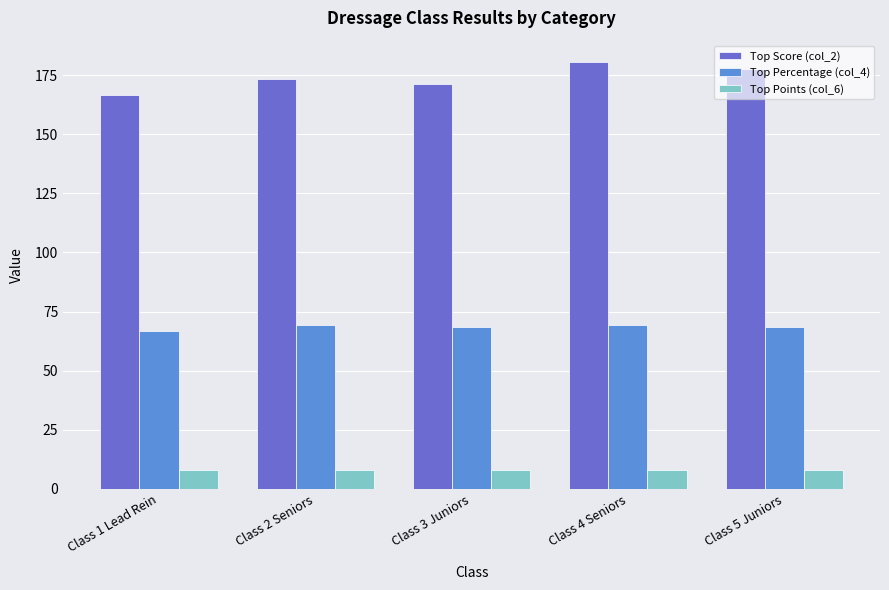

What is the sum of all Top Score (col_2) values?

869.0